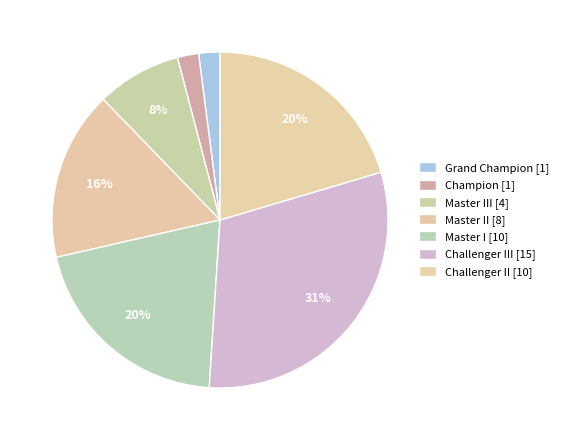

Count the number of slices in the pie.

7